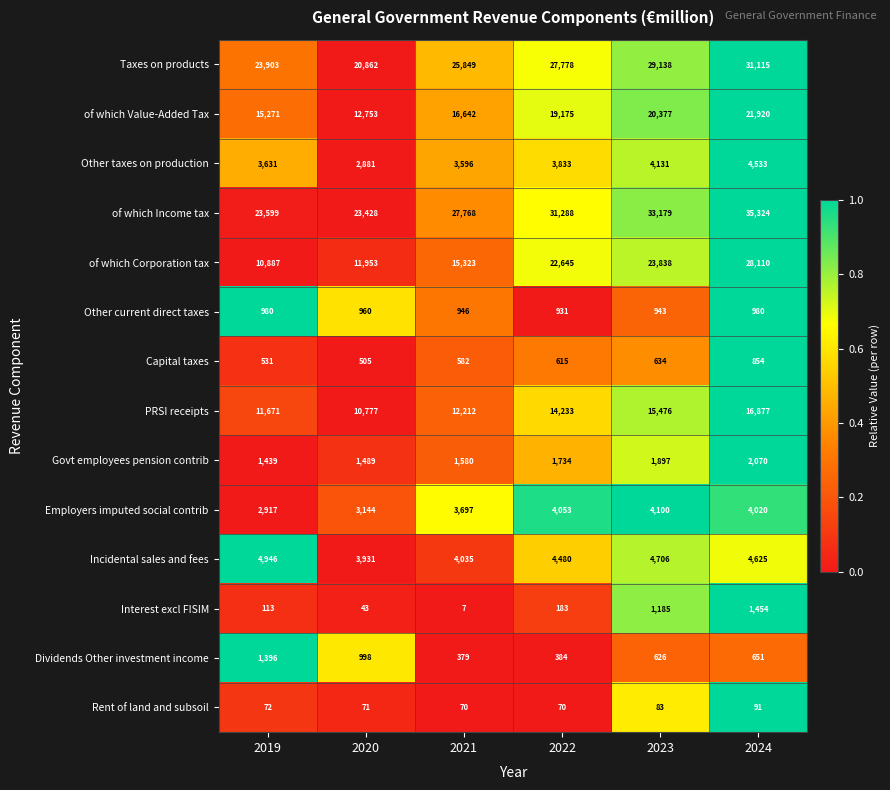

Which category has the lowest value across all series?

2021